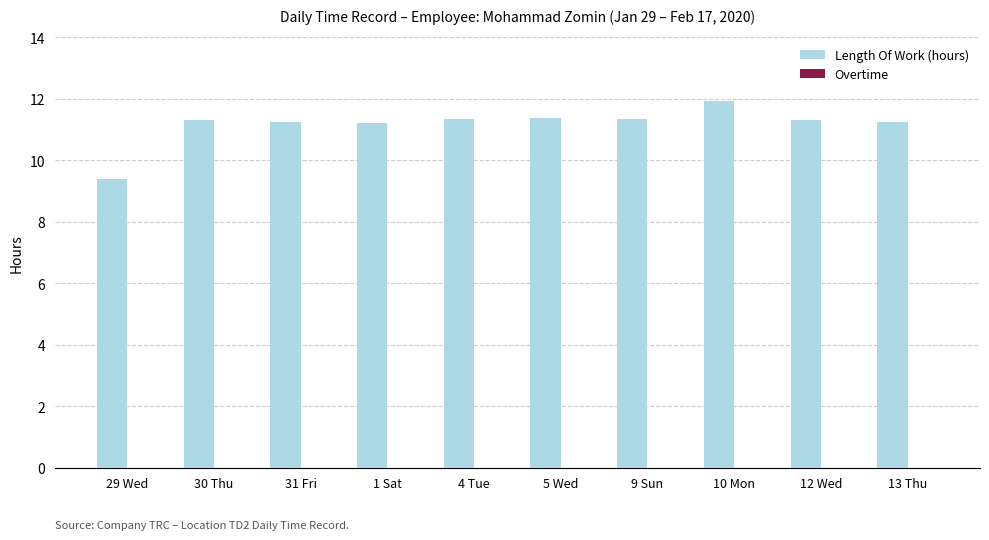

What is the difference between the second highest and minimum values?

2.0